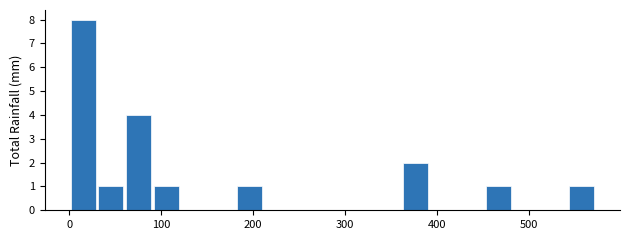

Around what value on the x-axis is the tallest bar? Give the approximate position of its centre, as read against the axis.

20